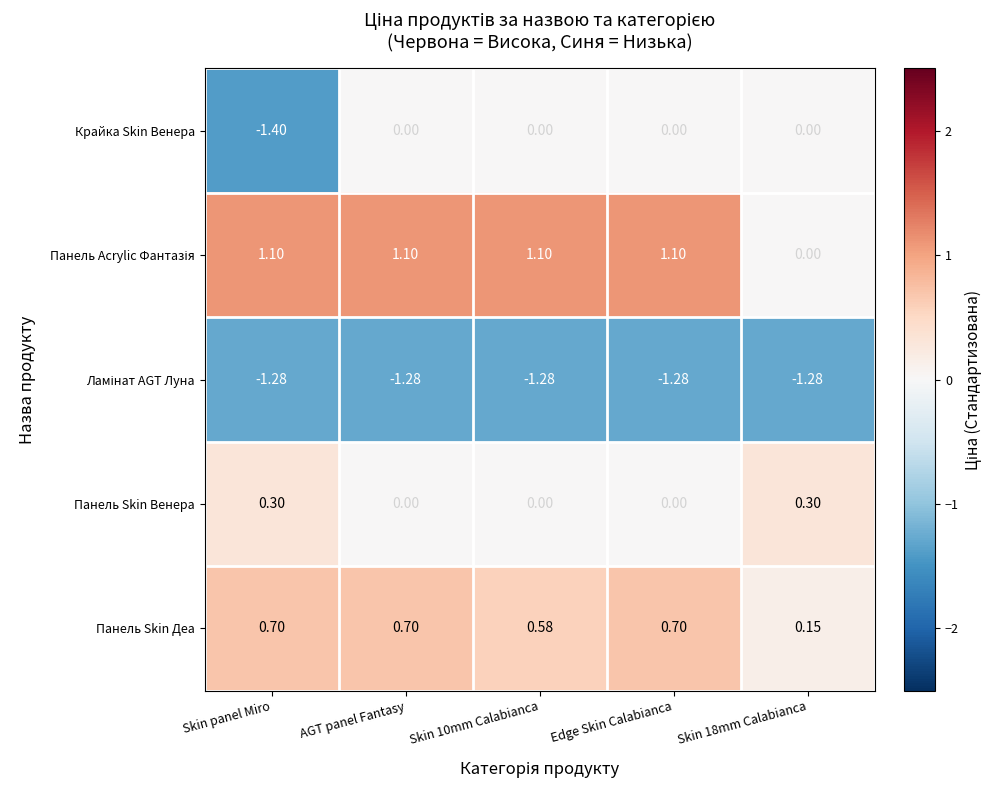

Is the value of Панель Skin Деа at AGT panel Fantasy greater than the value of Крайка Skin Венера at Skin 10mm Calabianca?

Yes